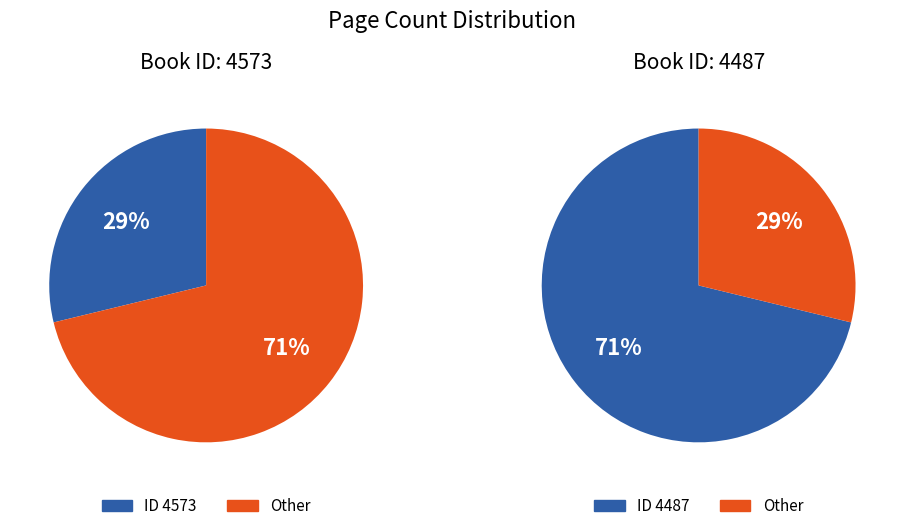

To the nearest percent, what is the average slice percentage?

50%